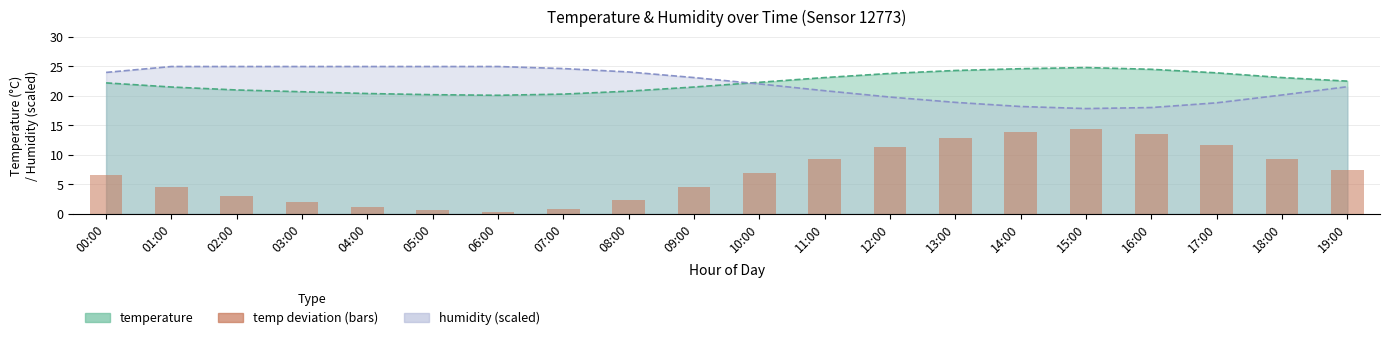

Is it true that the value at 05:00 is 0.6?

True